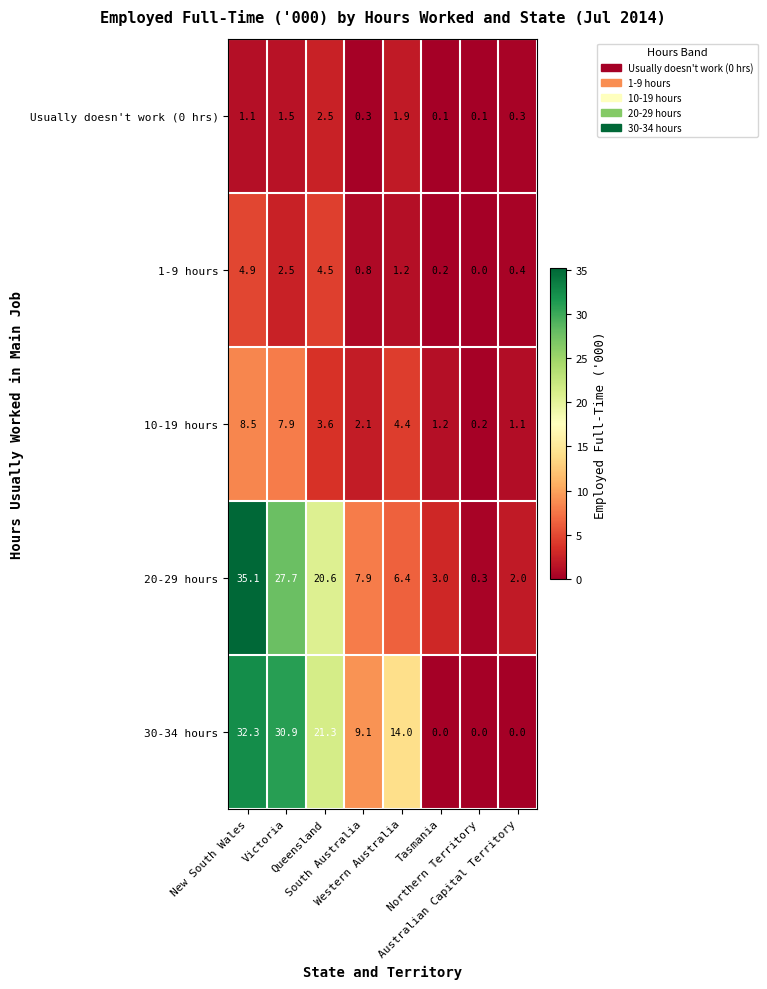

What is the average value of the 10-19 hours series?

3.6